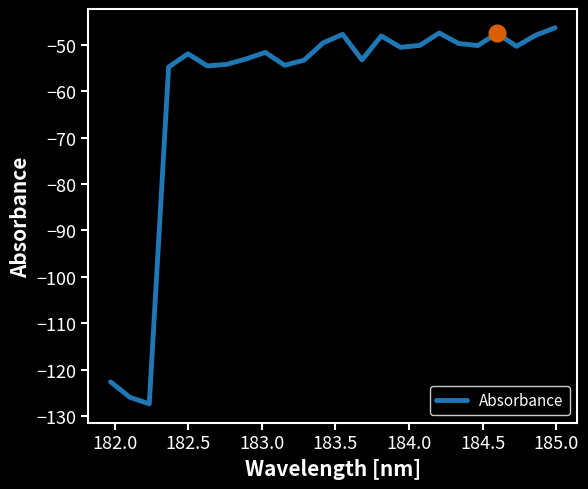

Does the chart have visible grid lines?

No